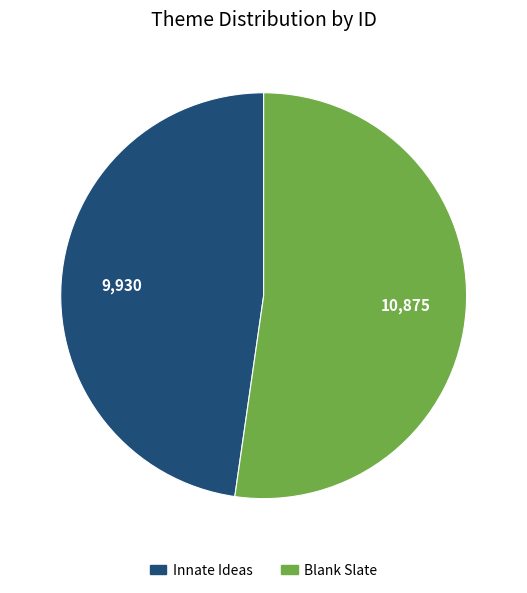

Is it true that Blank Slate is 39% of the pie?

False